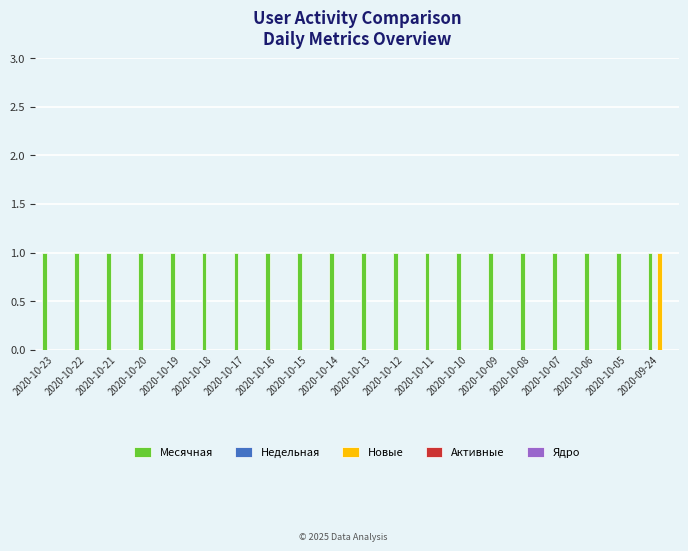

What is the sum of all Месячная values?

20